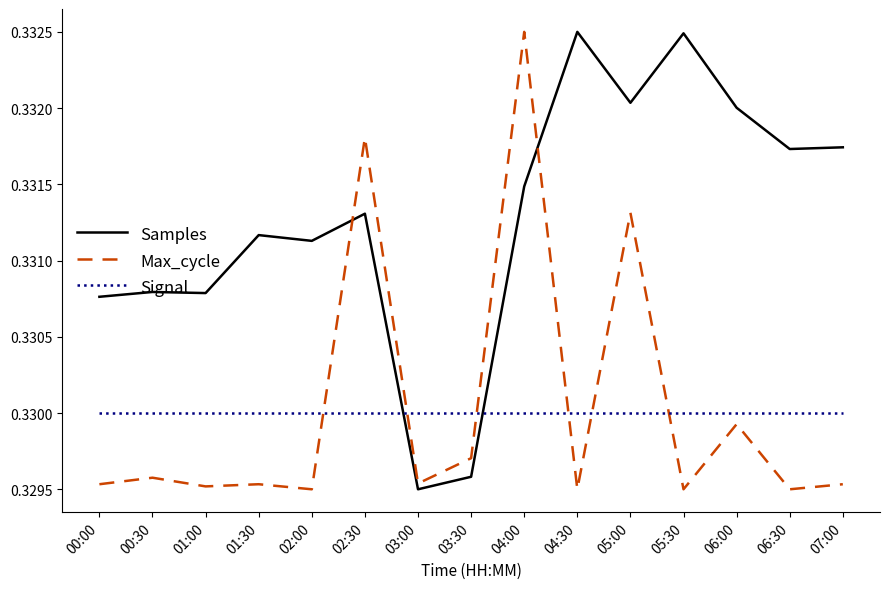

What position from the right is 02:00?

11